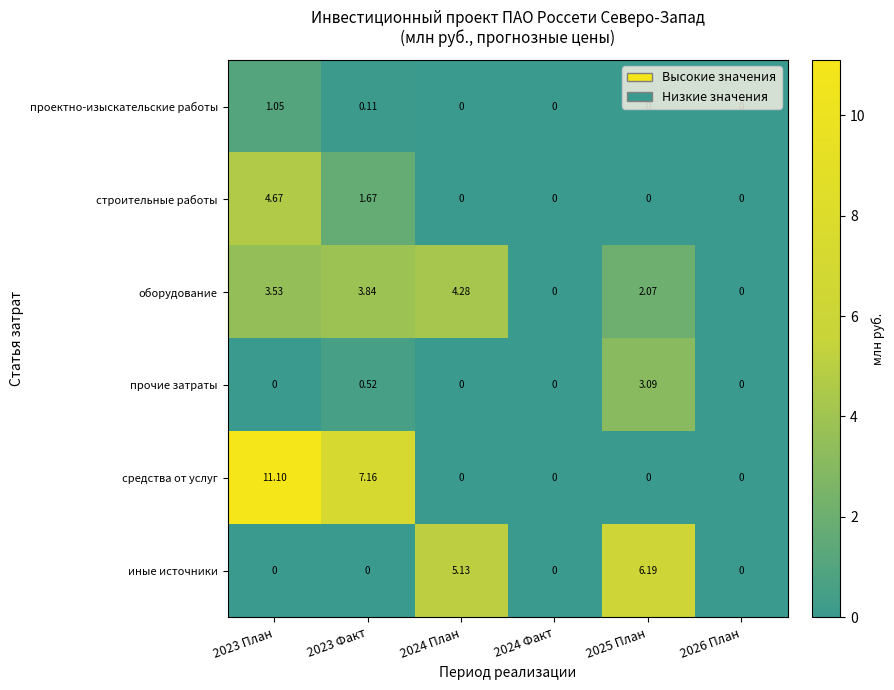

Which series has the largest total across all categories?

средства от услуг